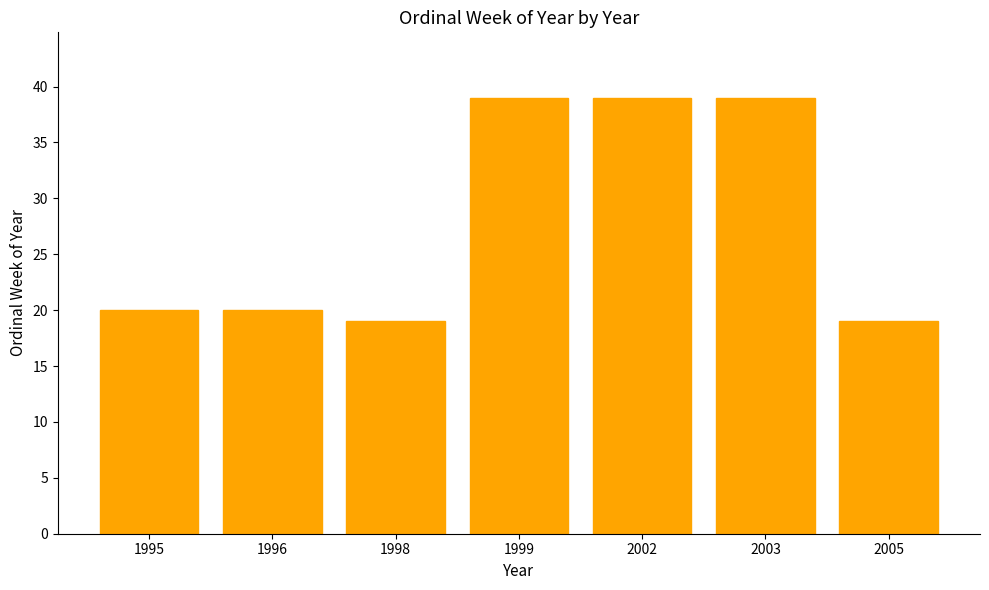

Is it true that the value at 2002 is 56?

False